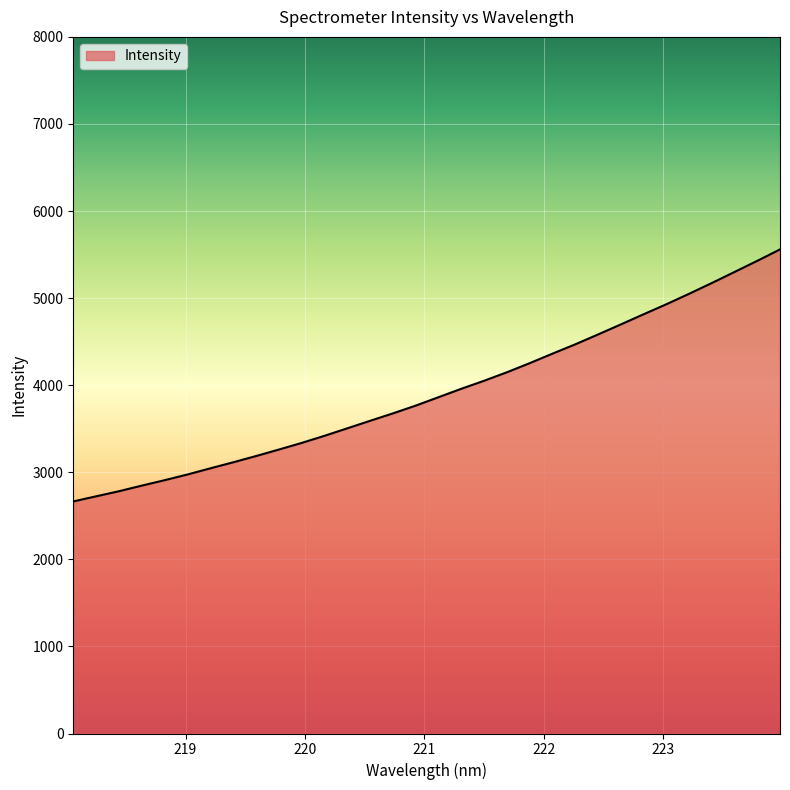

What is the smallest value displayed?

2665.1